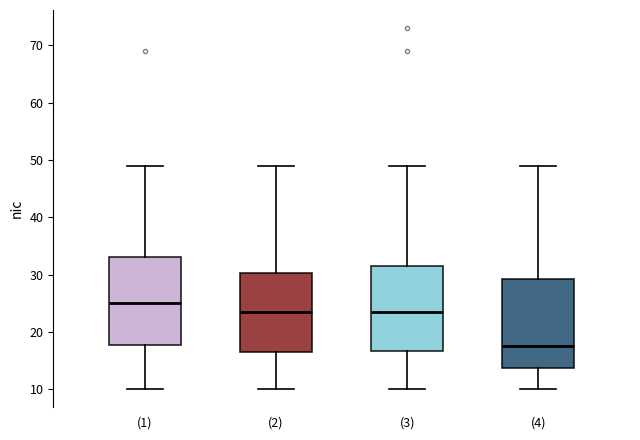

Reading left to right, transcribe this box plot: for each box, give where its median line is, the range the box spans, and where its two whiskers end, as read against the y-axis. The values are not printed on the chart, so give them approximately, as read against the axis.

(1): median 25, box 18 to 33, whiskers 10 to 49
(2): median 24, box 17 to 30, whiskers 10 to 49
(3): median 24, box 17 to 32, whiskers 10 to 49
(4): median 18, box 14 to 29, whiskers 10 to 49